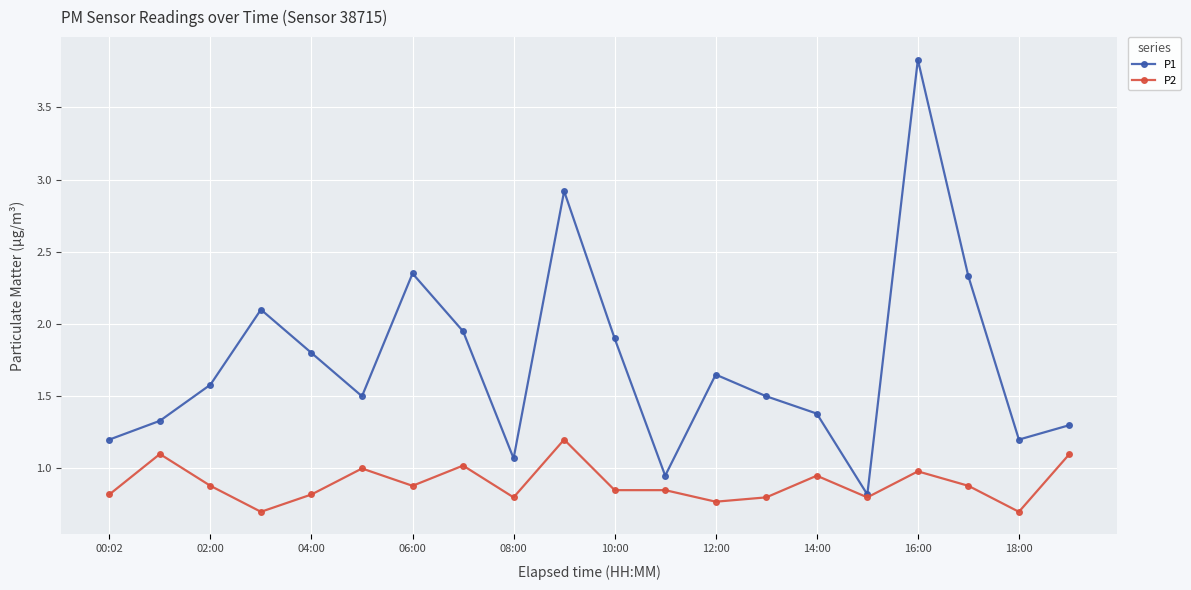

In P1, how many points are lower than both neighbors (excluding endpoints)?

5